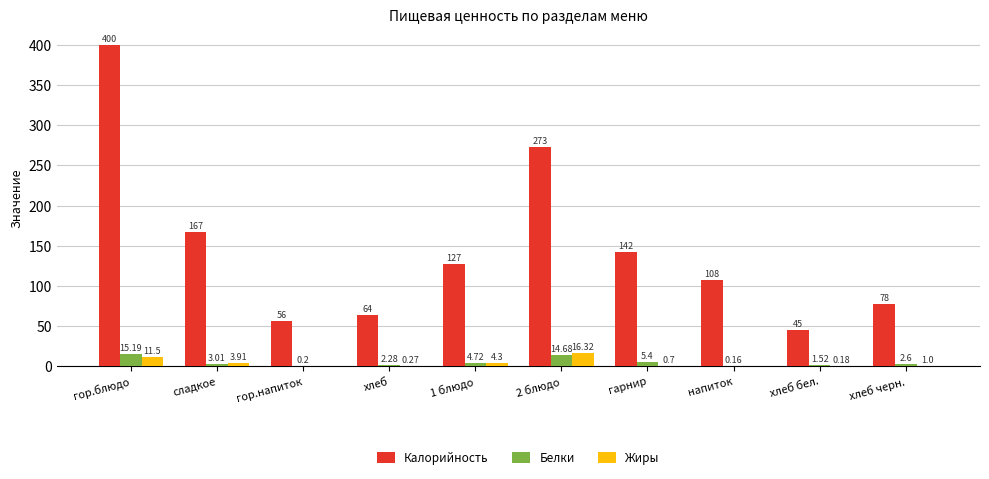

What is the sum of all Белки values?

49.8